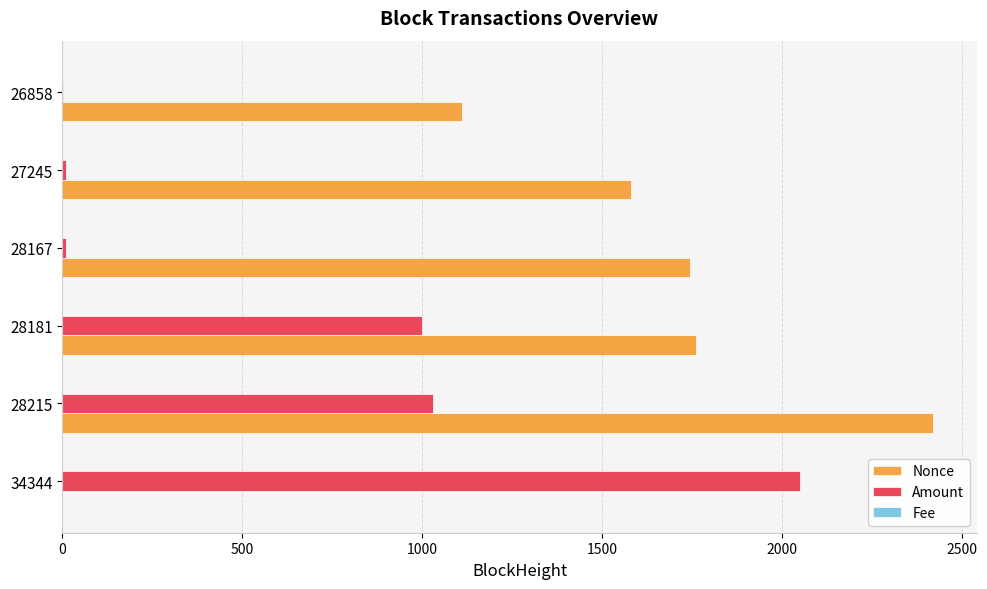

Which series changed the most between 28215 and 27245?

Amount